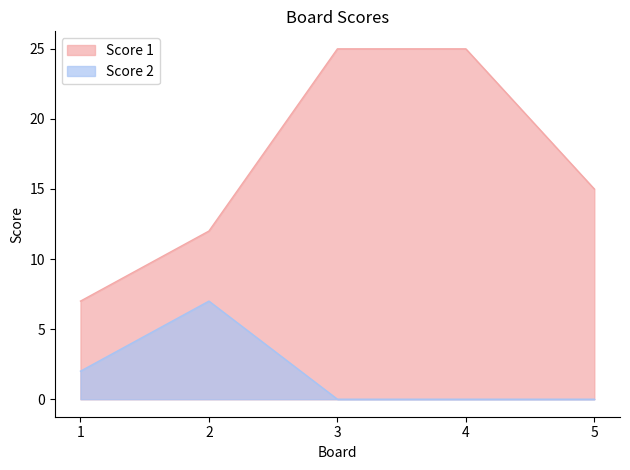

What is the difference between the Score 2 values at 5 and 2?

7